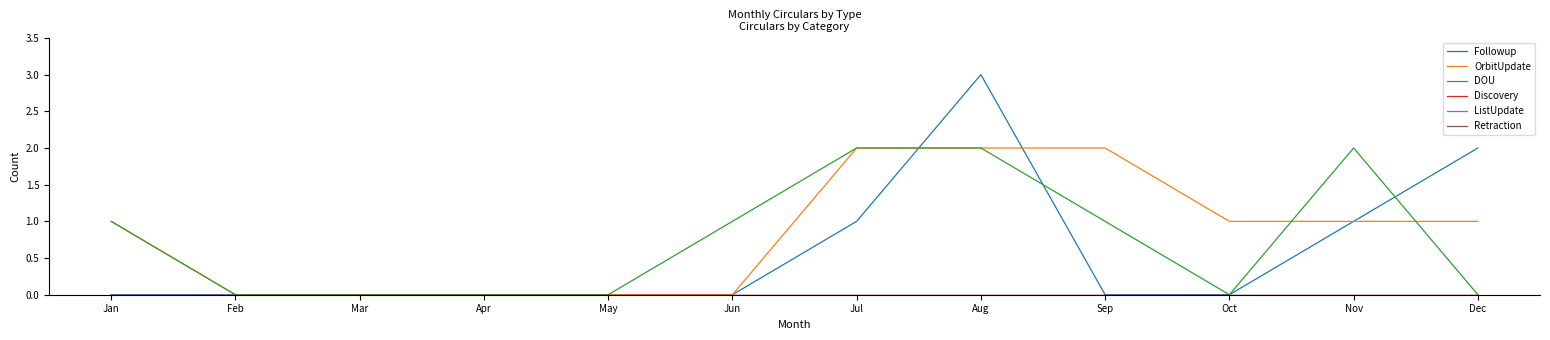

Which series changed the most between May and Nov?

DOU